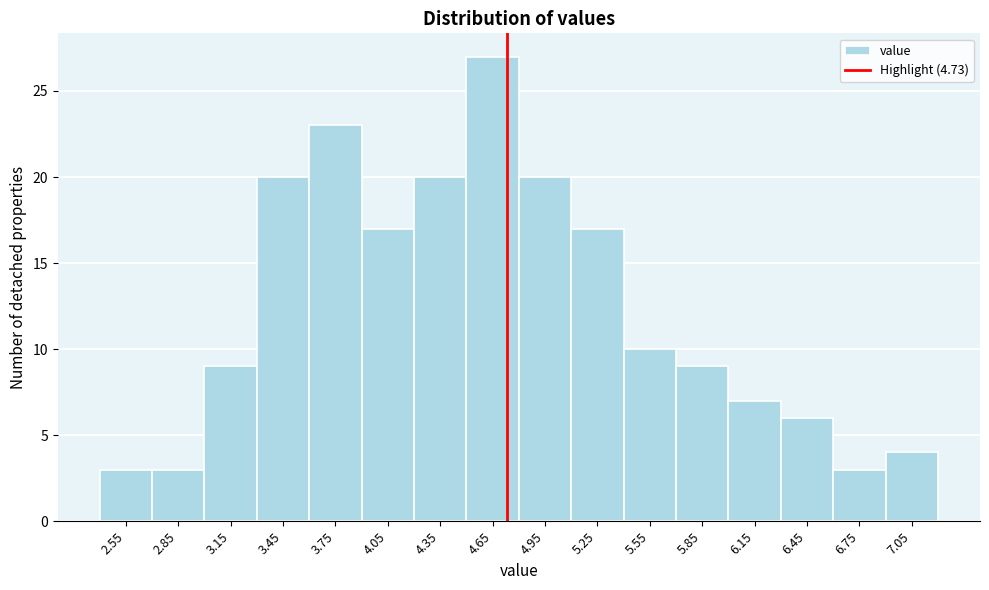

Which range on the x-axis has the tallest bar?

4.5 to 4.8